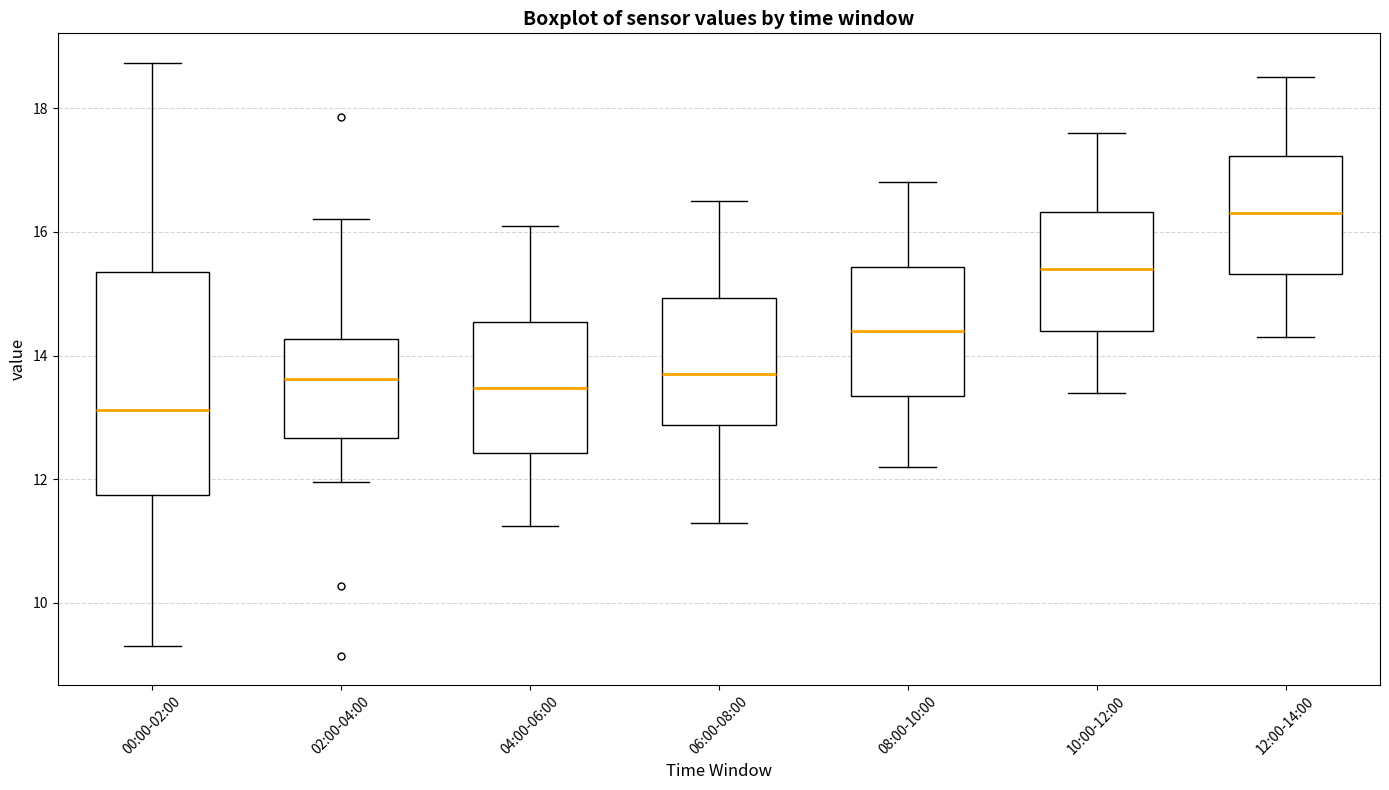

Which box is the tallest, from its lower edge to its upper edge?

00:00-02:00